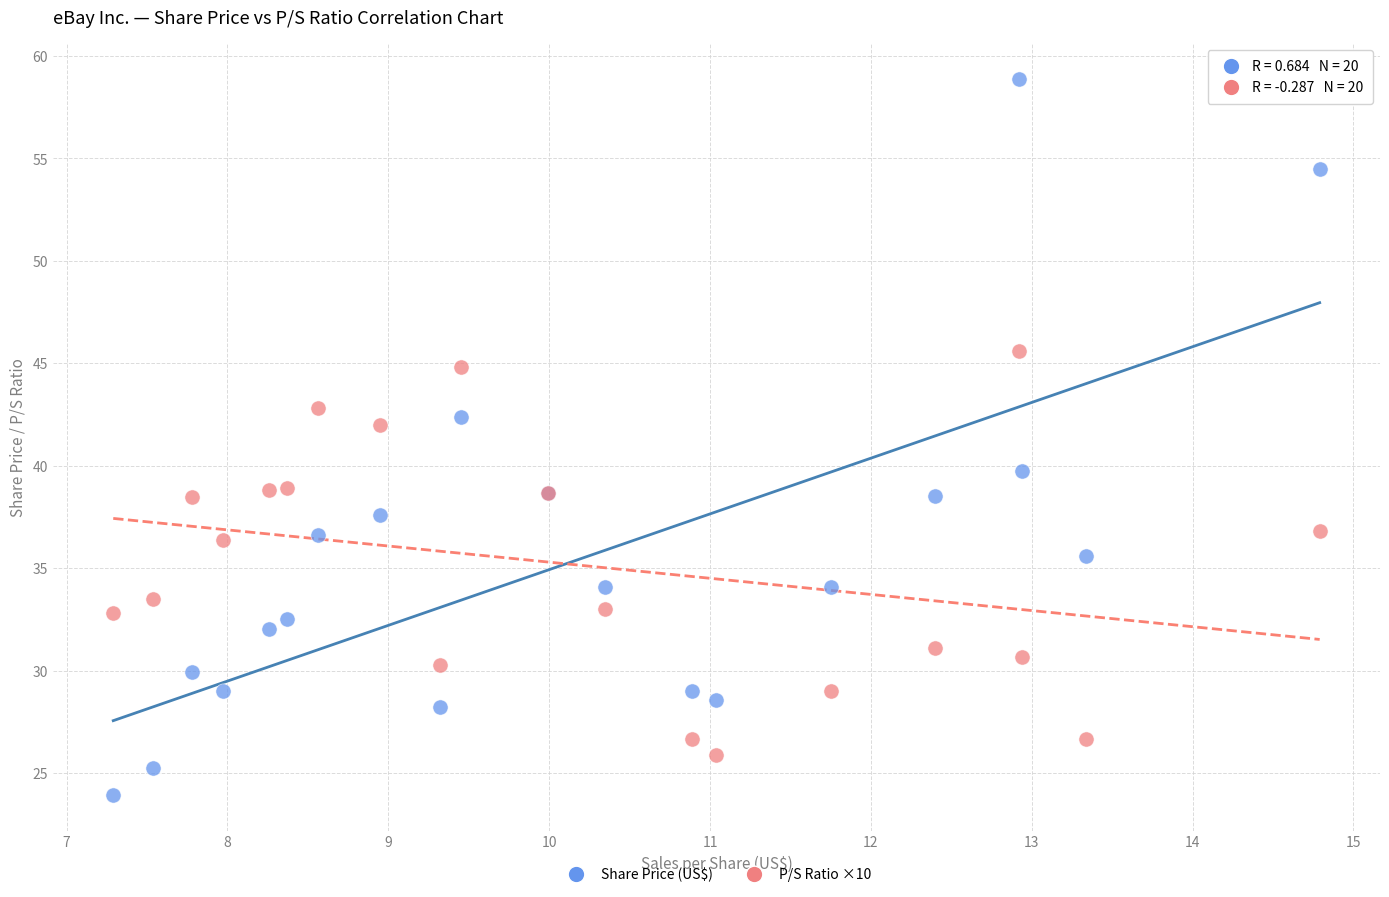

Which series has the largest Y range (max minus min)?

Share Price (US$)